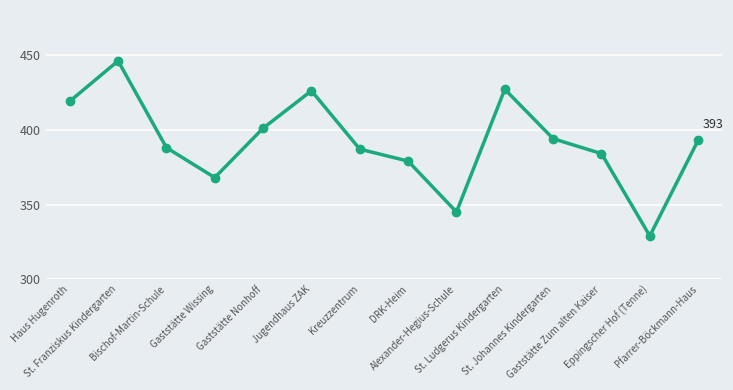

Reading left to right, extract all data points from this chart.

419	446	388	368	401	426	387	379	345	427	394	384	329	393